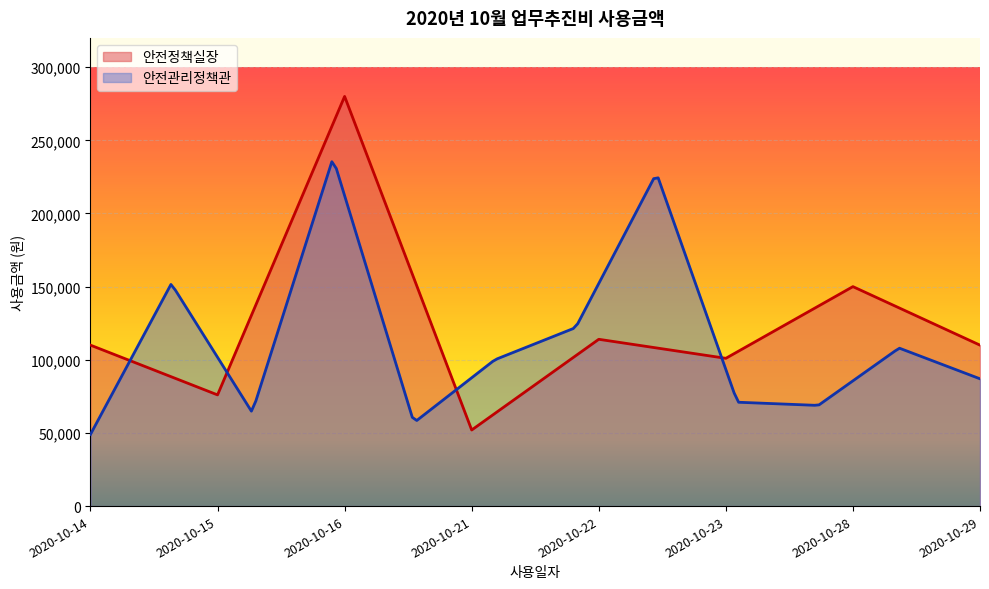

Reading right to left, list all the values displayed in this chart.

2020-10-29=110000	2020-10-28=150000	2020-10-23=101000	2020-10-22=114000	2020-10-21=52000	2020-10-16=280000	2020-10-15=76000	2020-10-14=110000